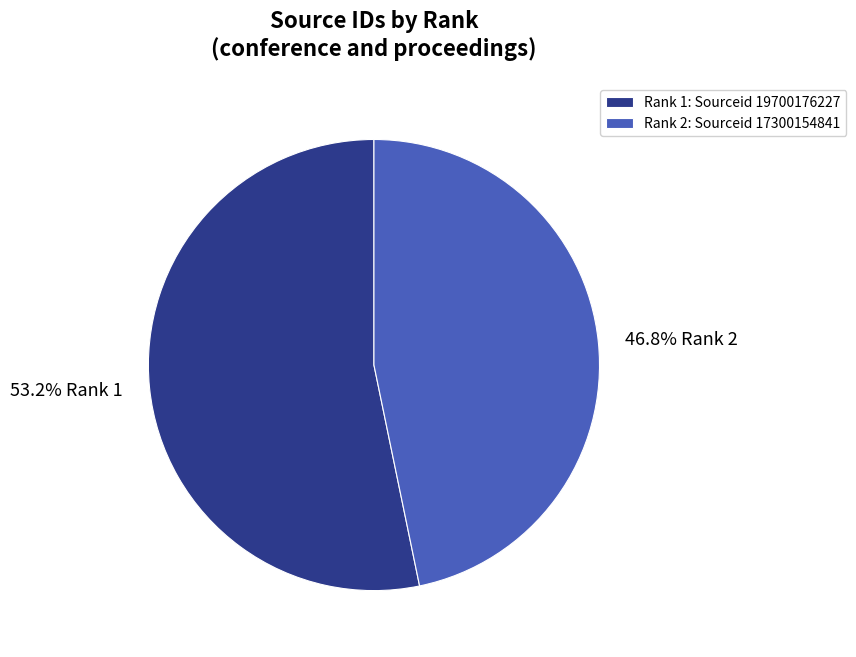

How much of the chart is everything except 53.2% Rank 1?

46.8%